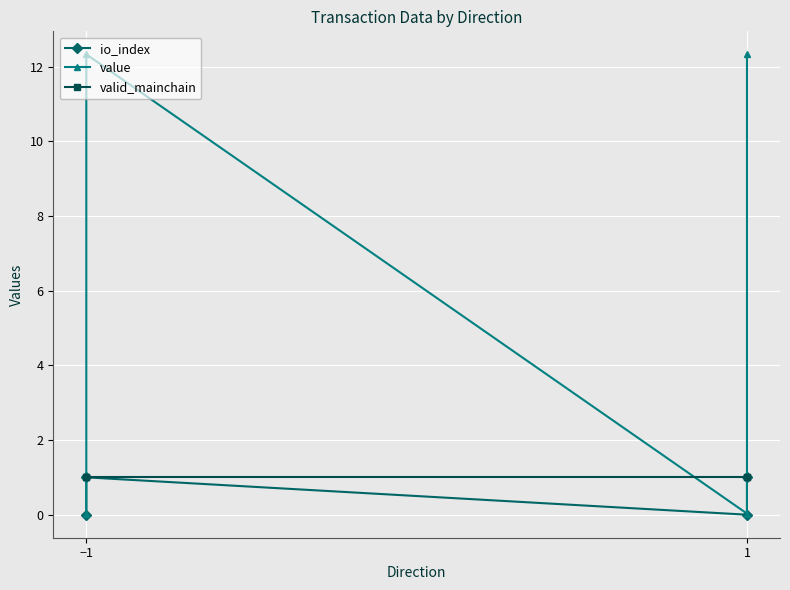

Between −1 and 1, which series saw the biggest shift?

io_index